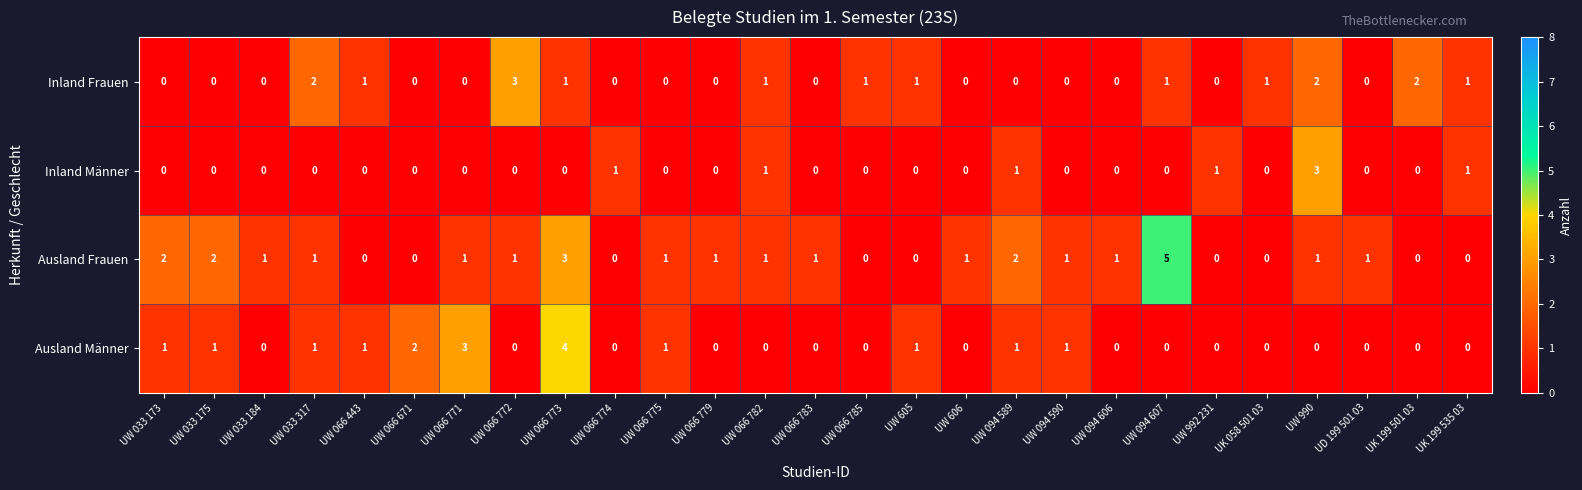

The Inland Frauen series shows -2 at UW 066 671. True or false?

False